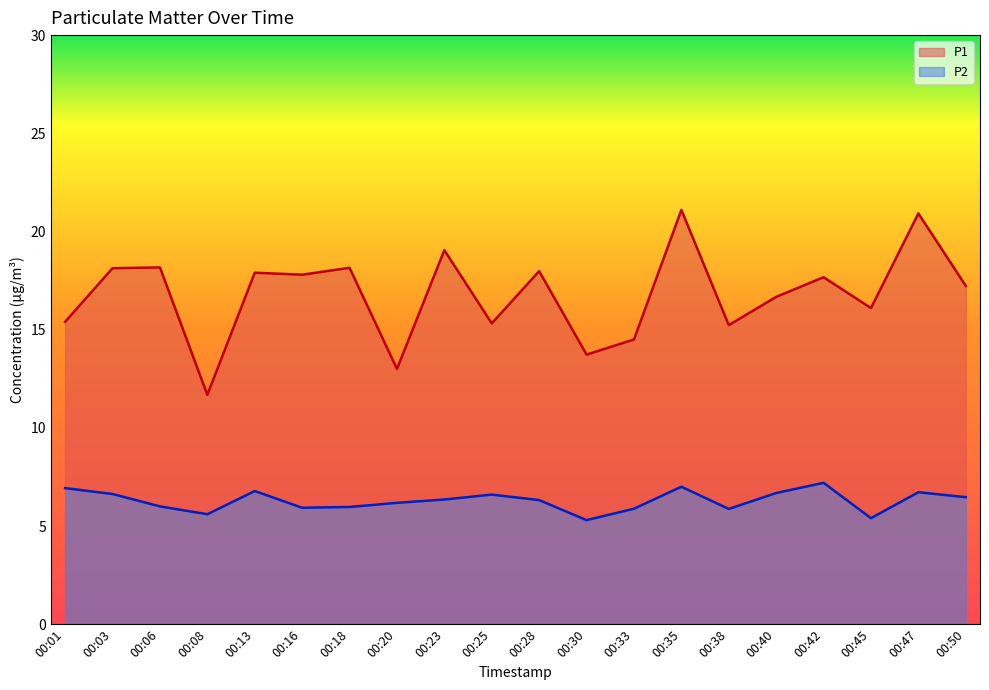

True or false: P2 and P1 cross at least once.

False